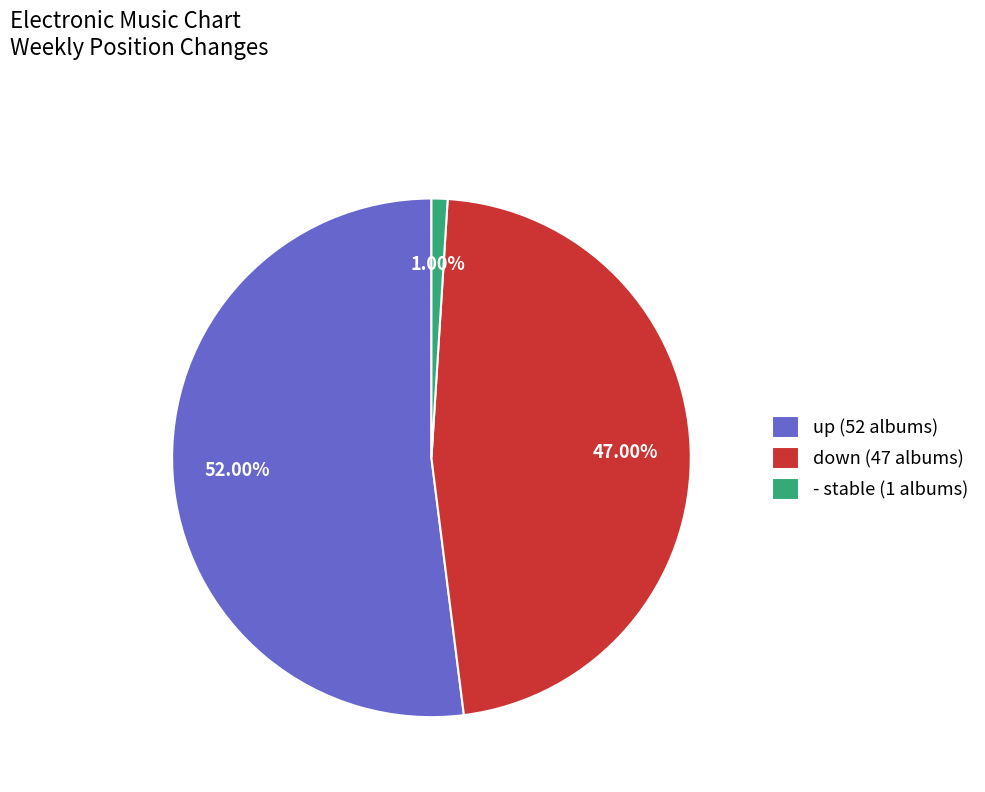

What is the ratio of the value at up to the value at down?

1.1